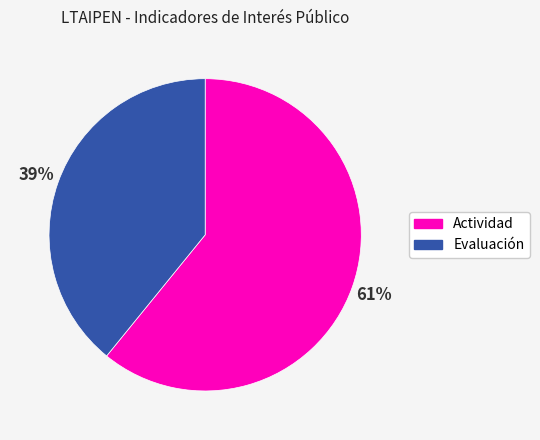

To the nearest percent, what is the difference between the largest and smallest slice percentages?

22%